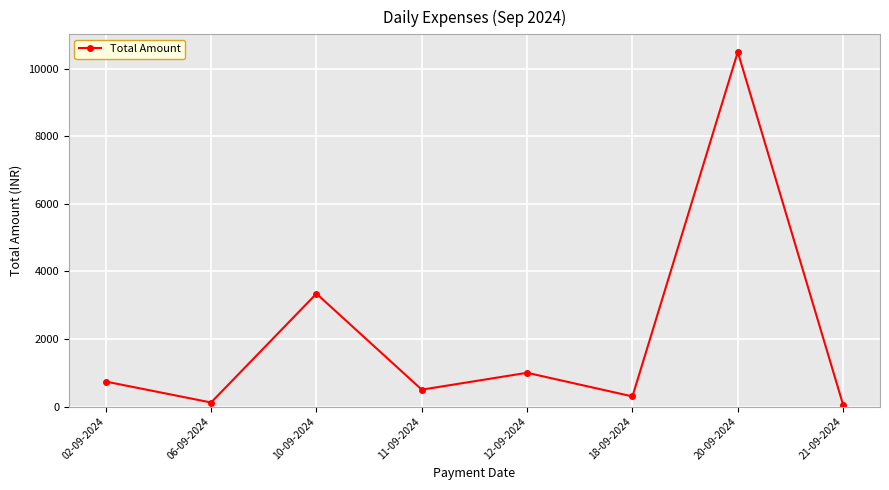

Is this an area chart (filled region under the line)?

No